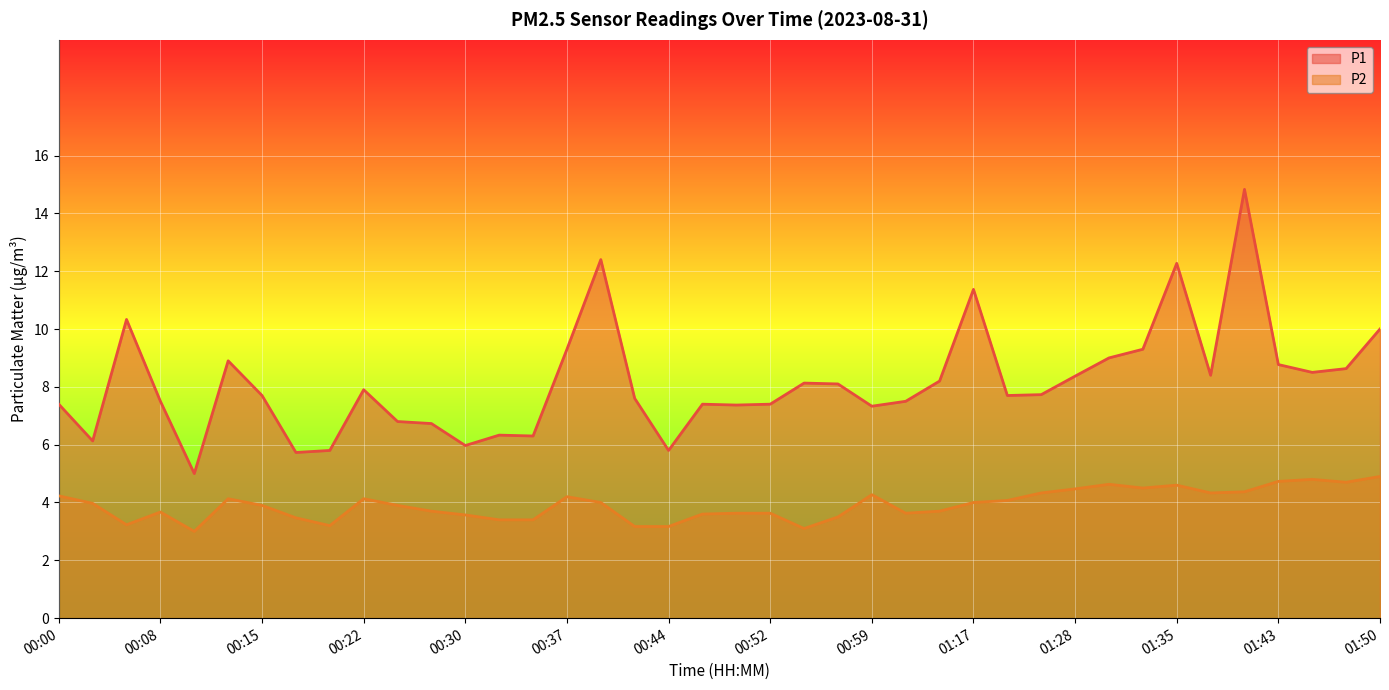

True or false: P2 and P1 intersect in this chart.

False